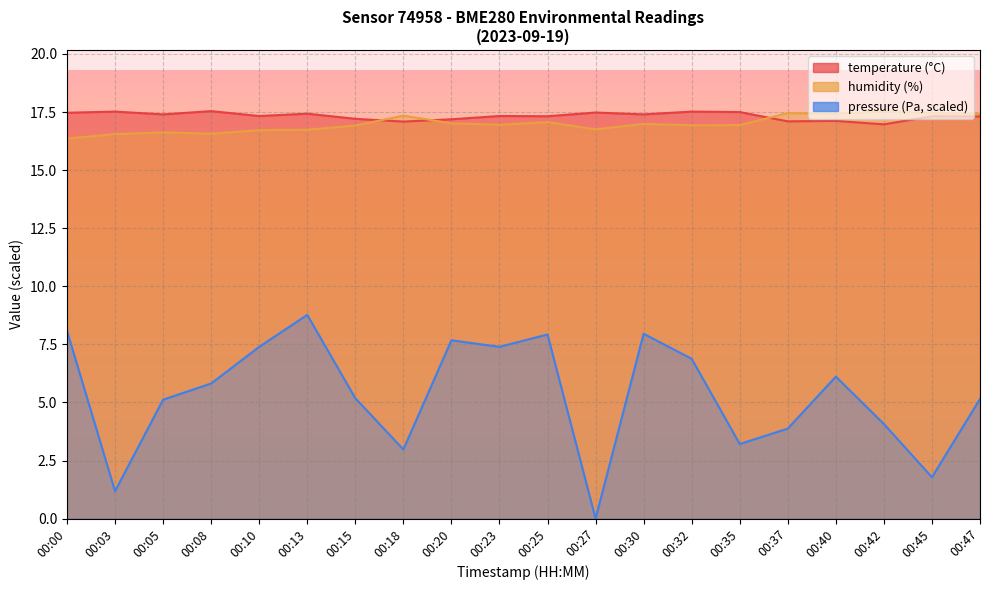

True or false: temperature and pressure cross at least once.

False